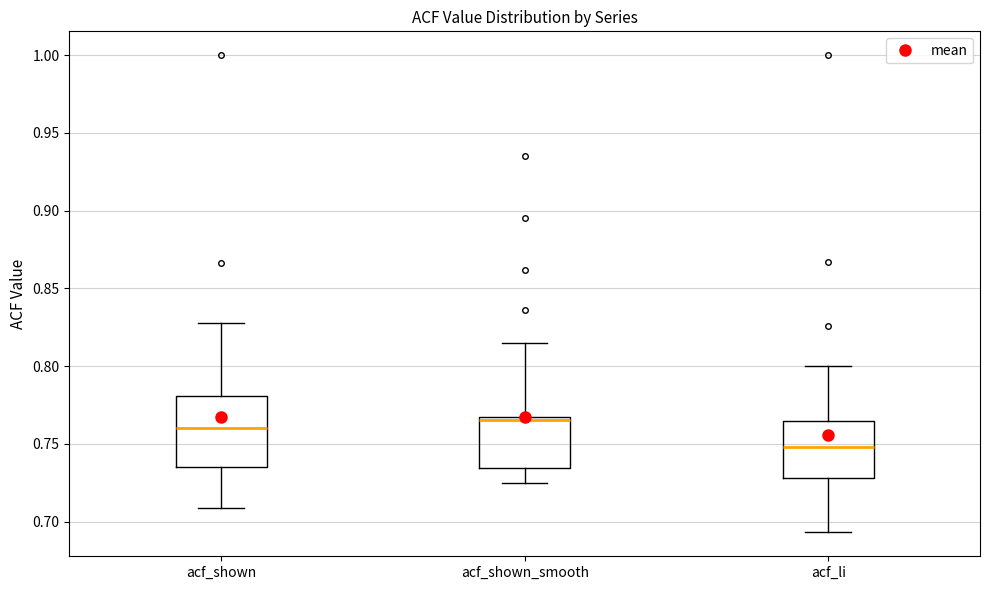

Which box's median line is the highest?

acf_shown_smooth